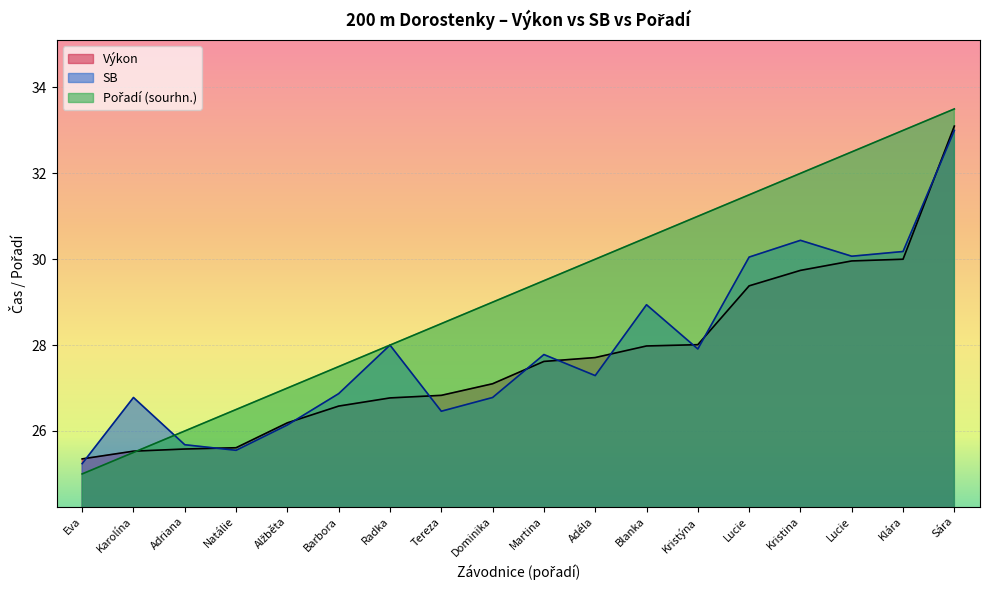

Count the number of categories in the chart.

18